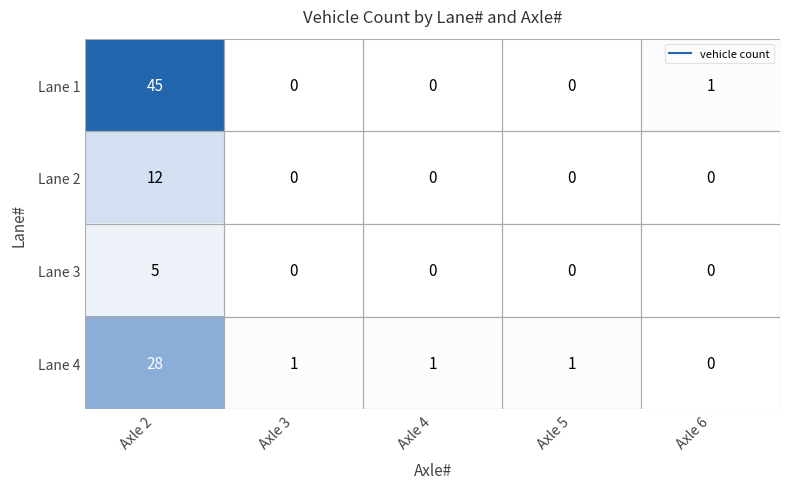

True or false: Lane 4 has a value of 46 at Axle 2.

False